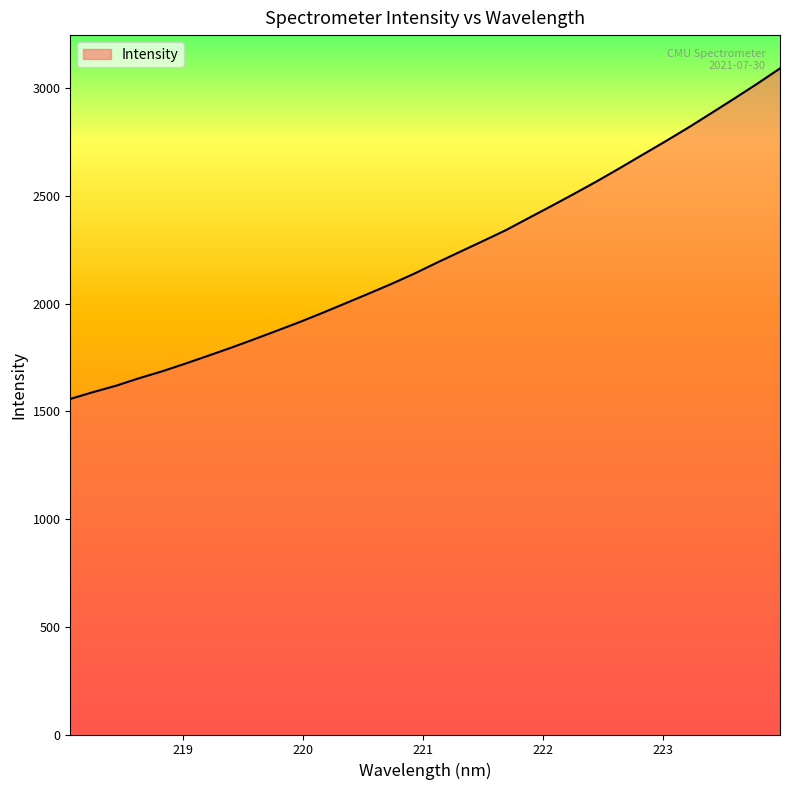

What is the greatest value displayed?

3092.7